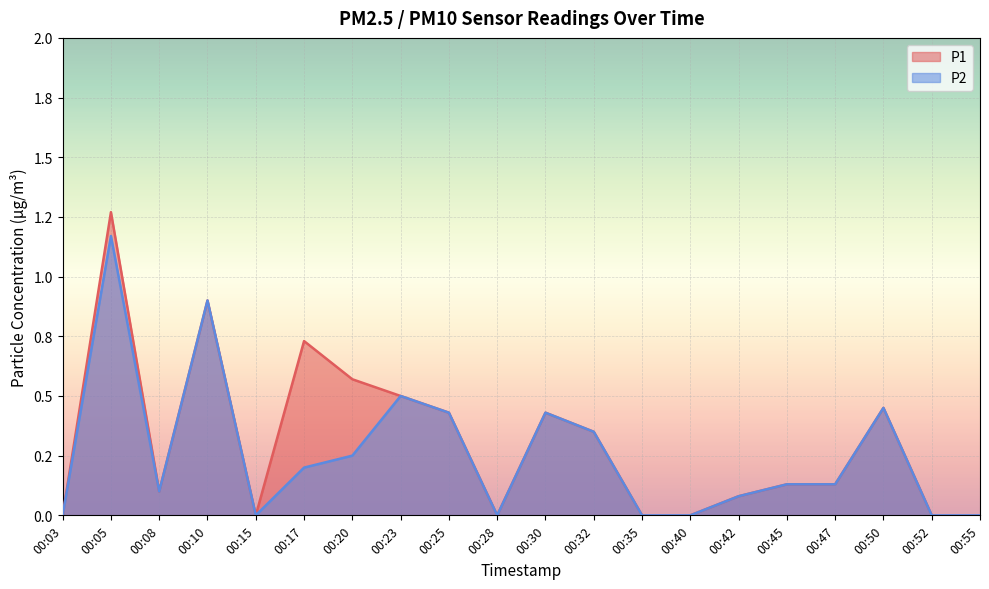

How many values in P2 are above zero?

13